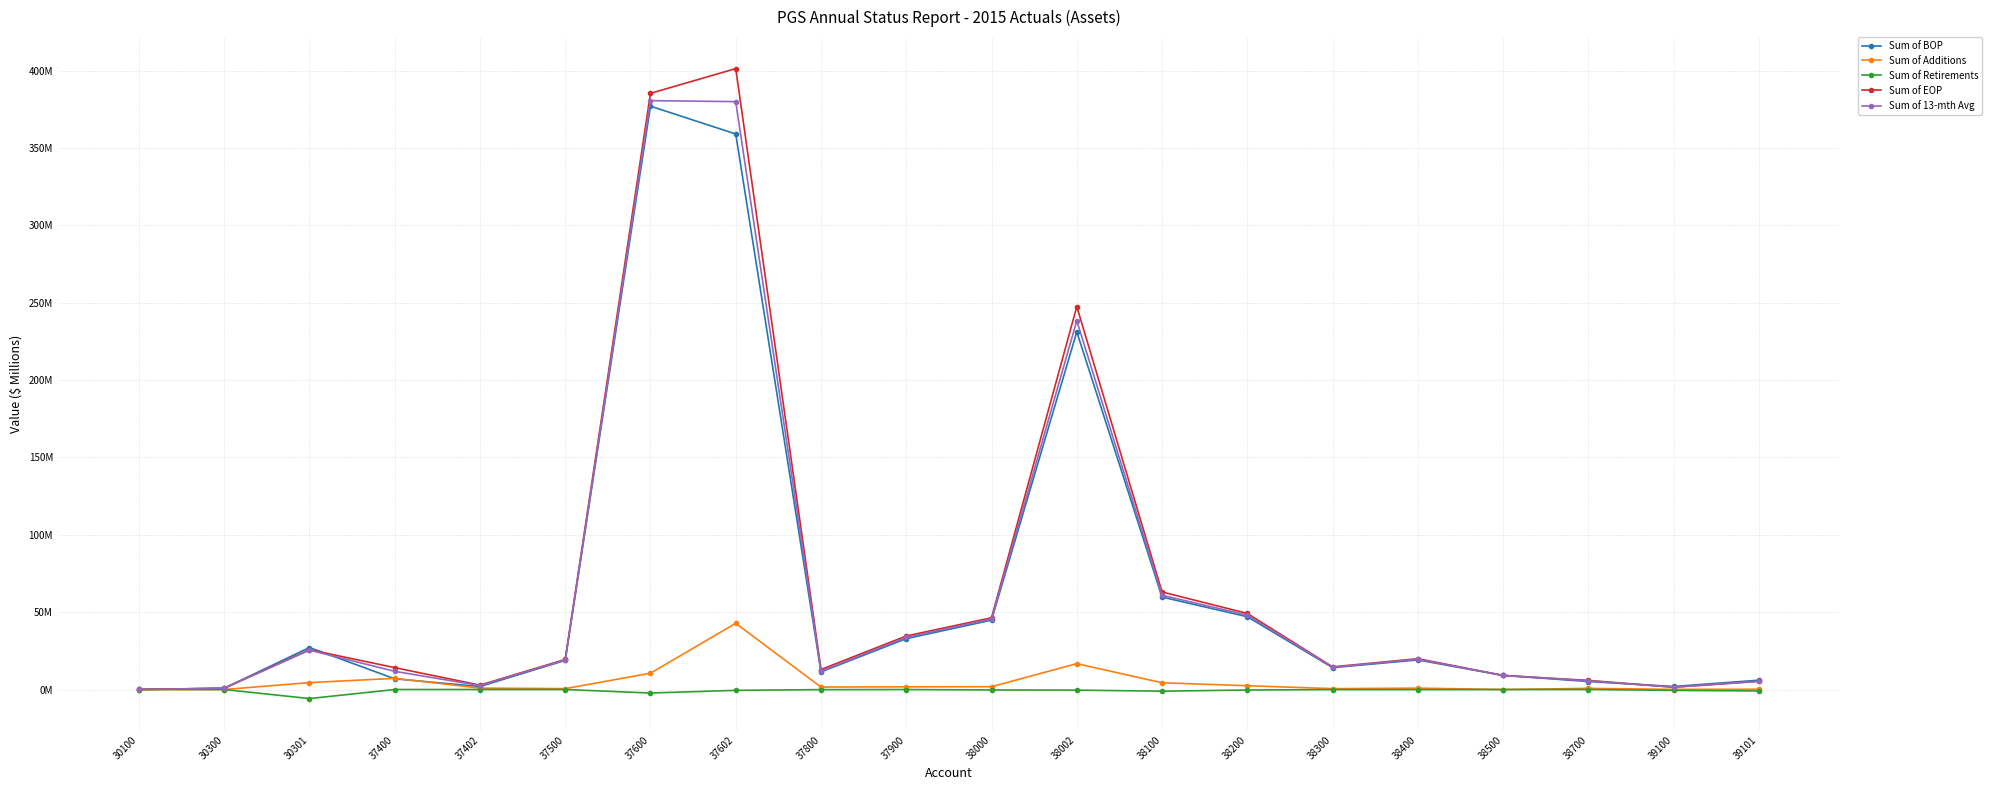

What is the sum of the Sum of Additions values at 37800 and 38300?

2.1